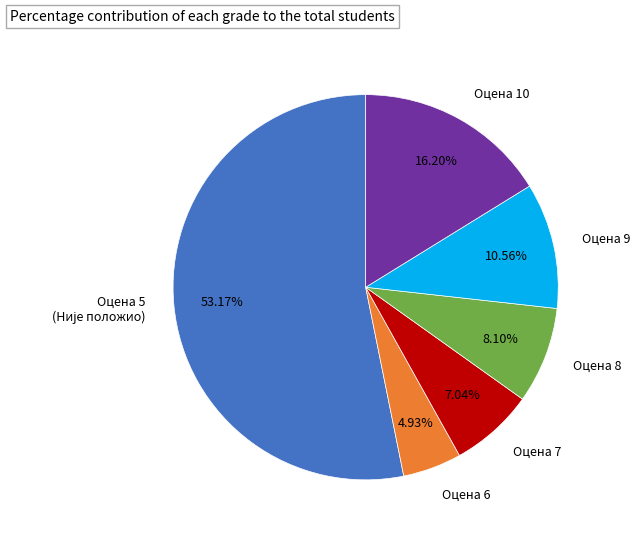

Count the number of slices in the pie.

6